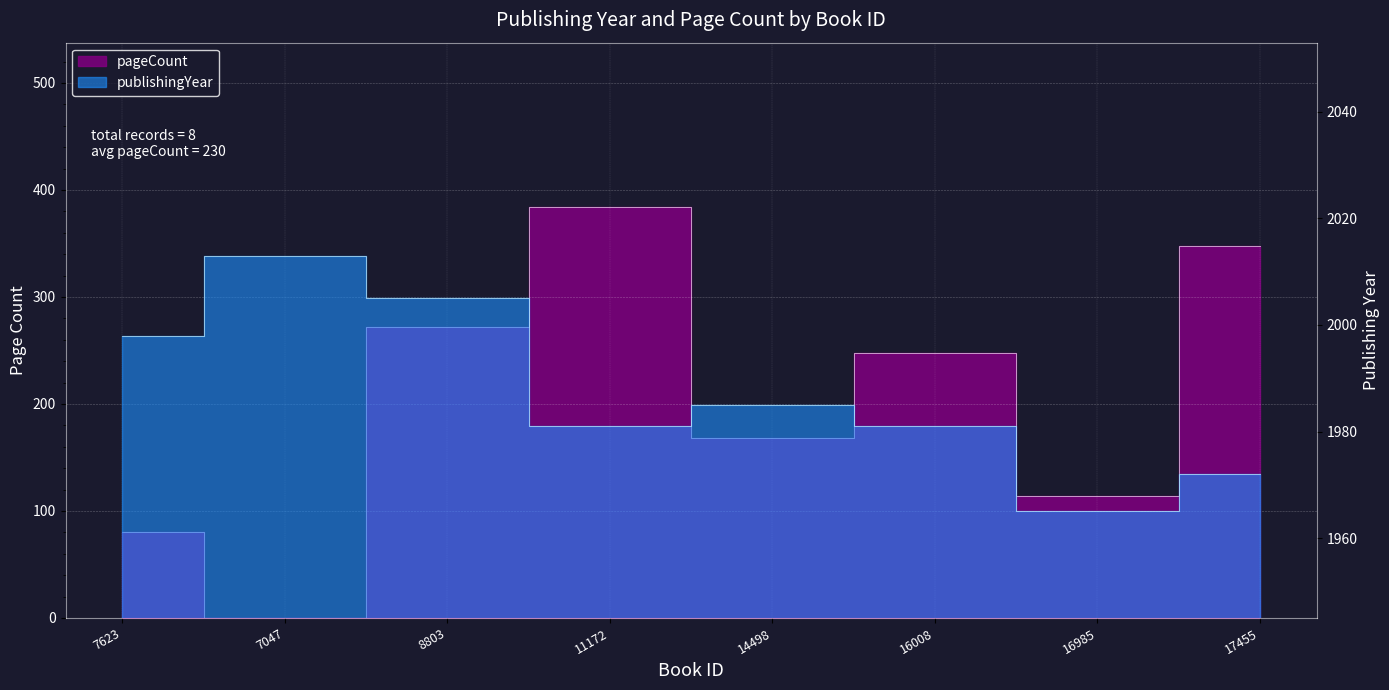

Which series has the largest total across all categories?

publishingYear